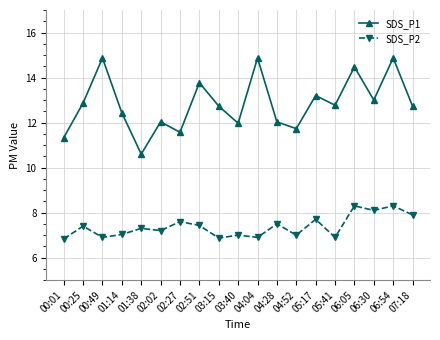

Where is the first local maximum for SDS_P1?

00:49